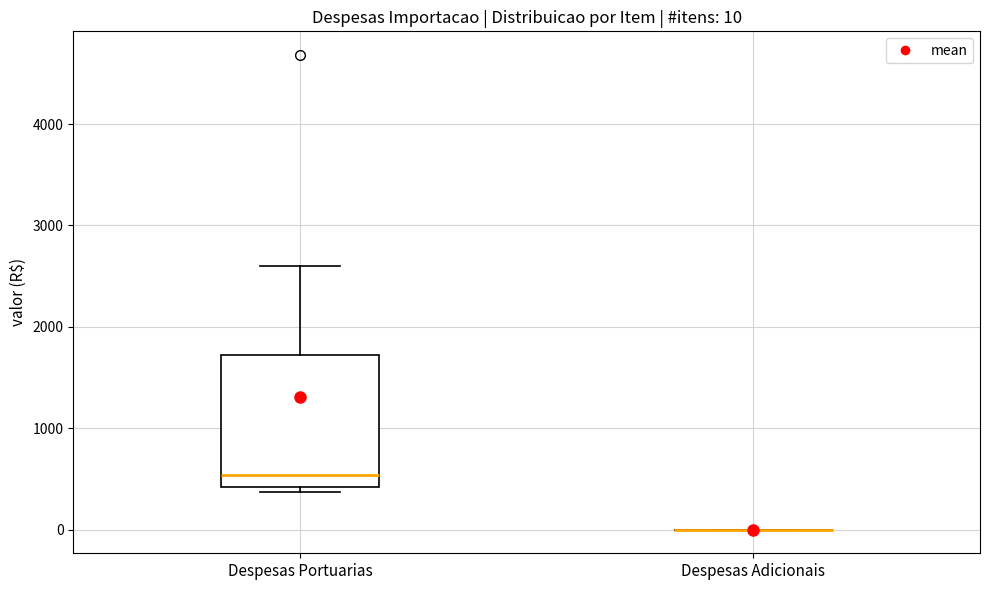

Which box is the tallest, from its lower edge to its upper edge?

Despesas Portuarias